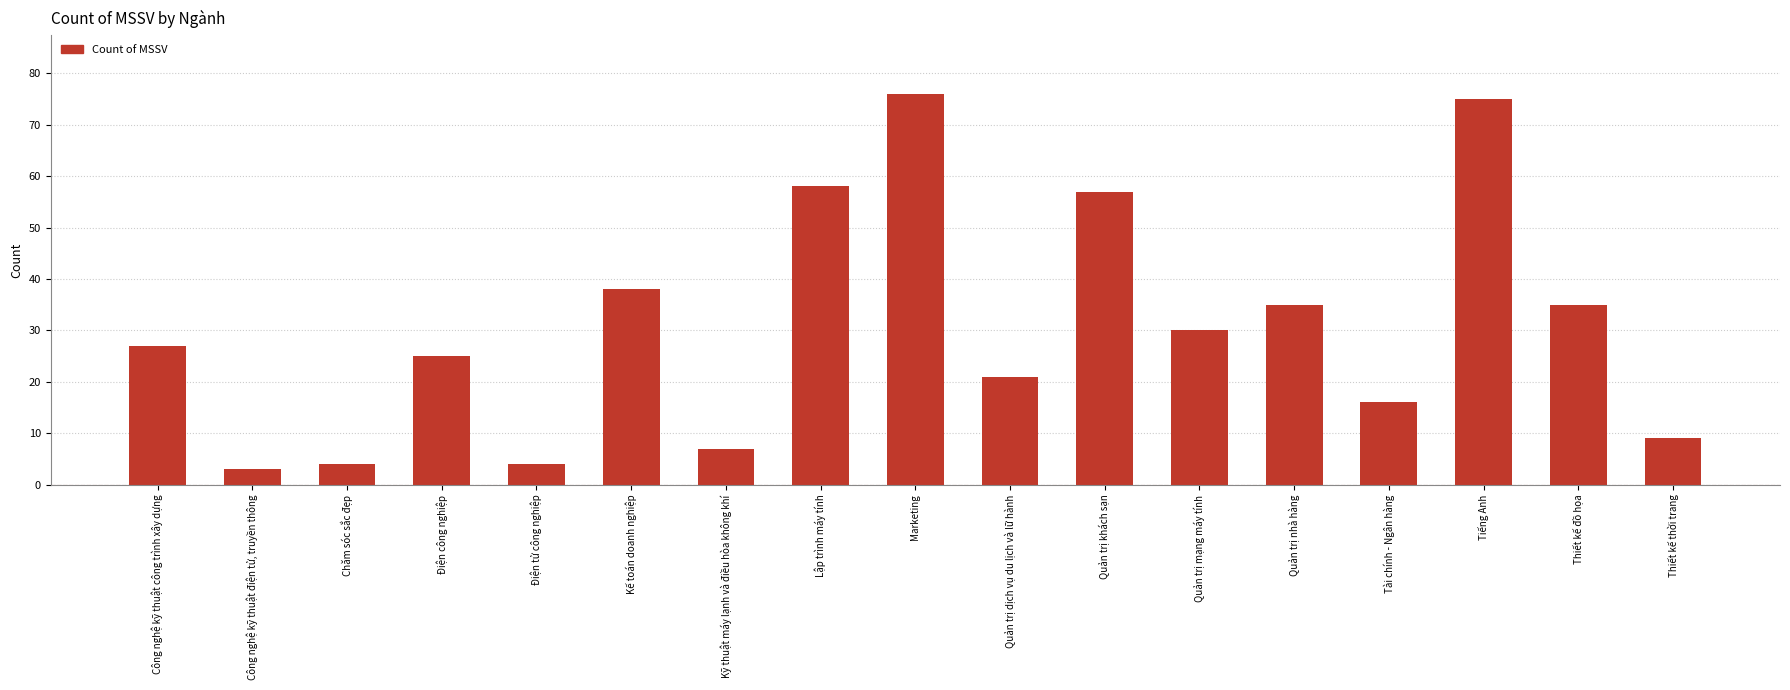

True or false: the data shows 41 at Công nghệ kỹ thuật công trình xây dựng.

False